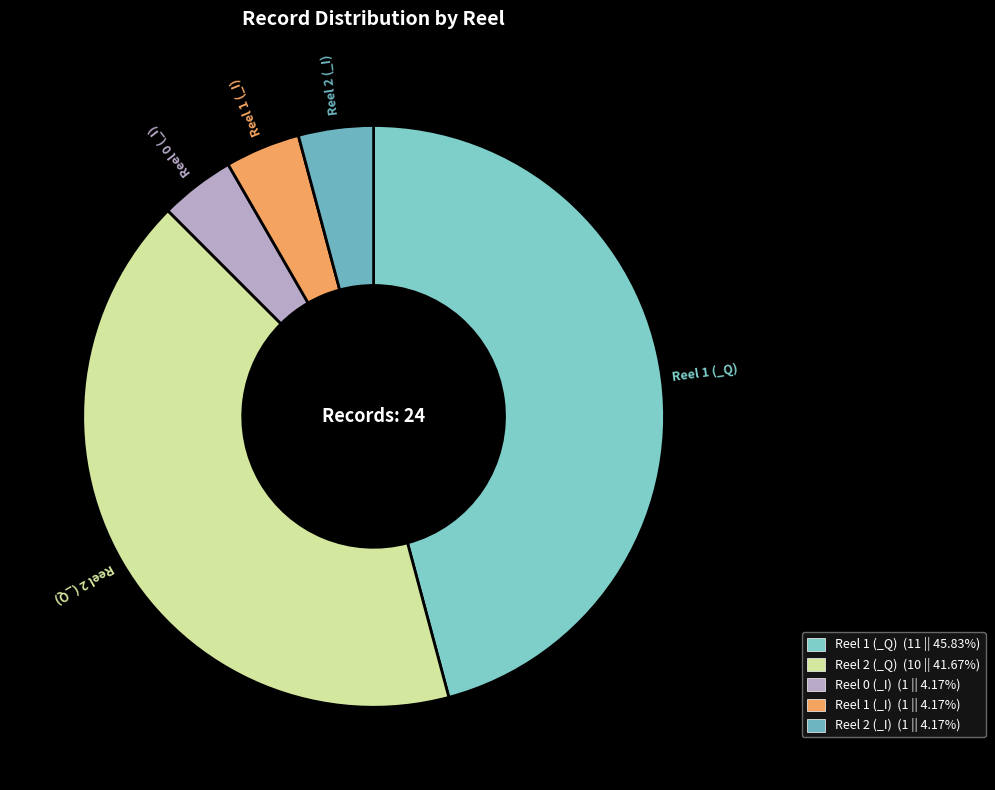

Combined, do Reel 1 (_Q) and Reel 2 (_Q) account for over 50%?

Yes